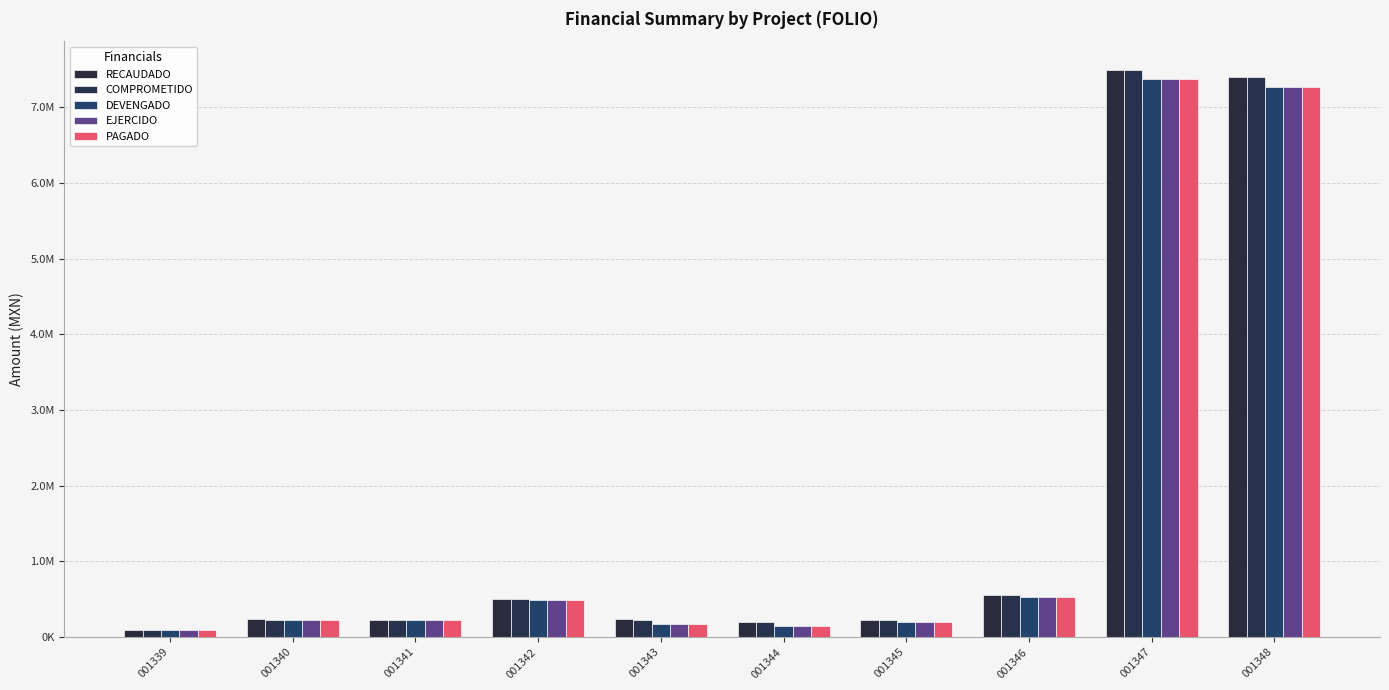

Which has a higher value, 001341 or 001343?

001343